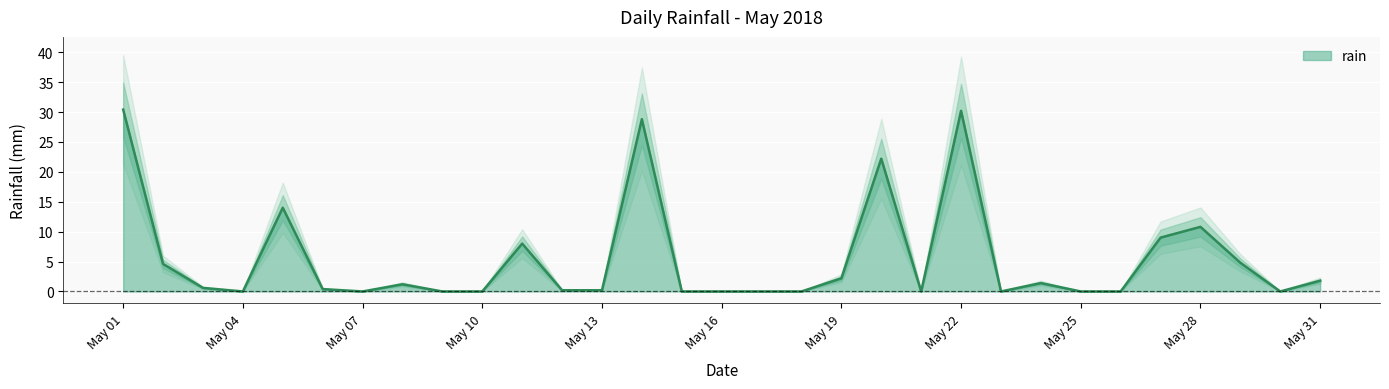

The rain series shows 12.1 at May 22. True or false?

False